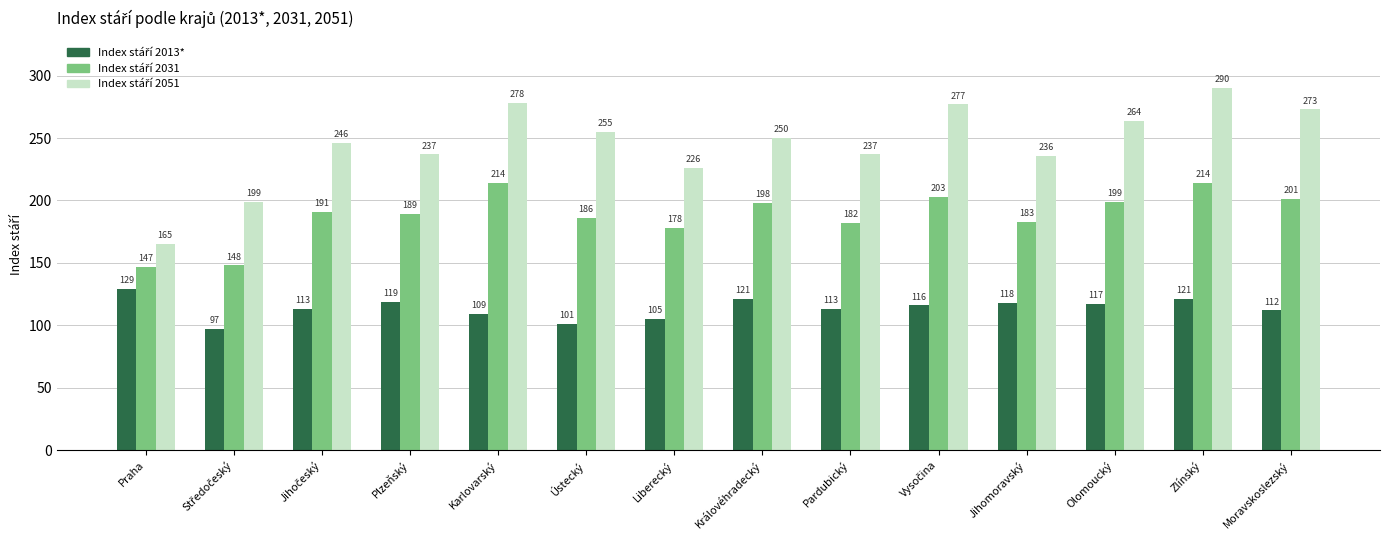

At which category is the sum across all series the highest?

Zlínský